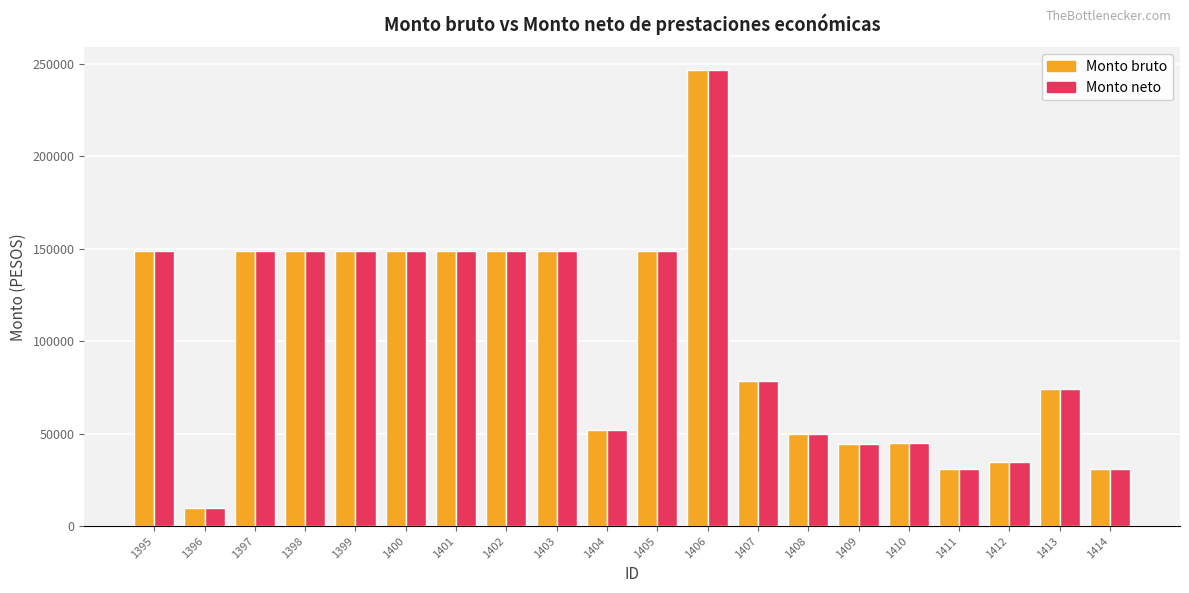

The value of Monto neto at 1409 is 12696.5. True or false?

False